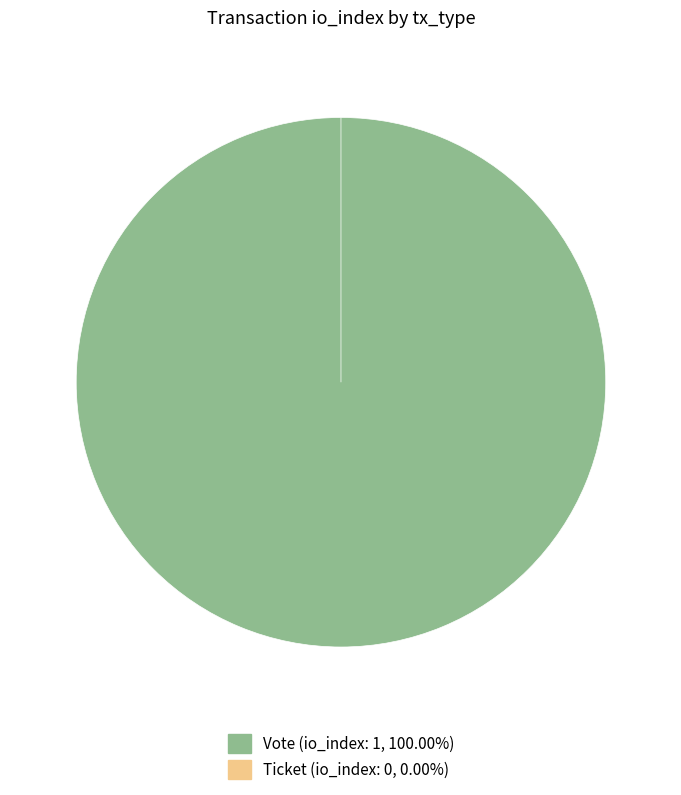

How many slices are in this pie chart?

2